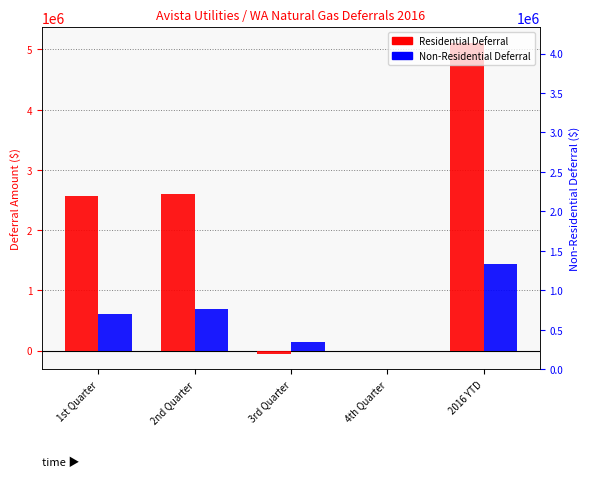

At 3rd Quarter, list the series in order from largest to smallest.

Non-Residential Deferral, Residential Deferral